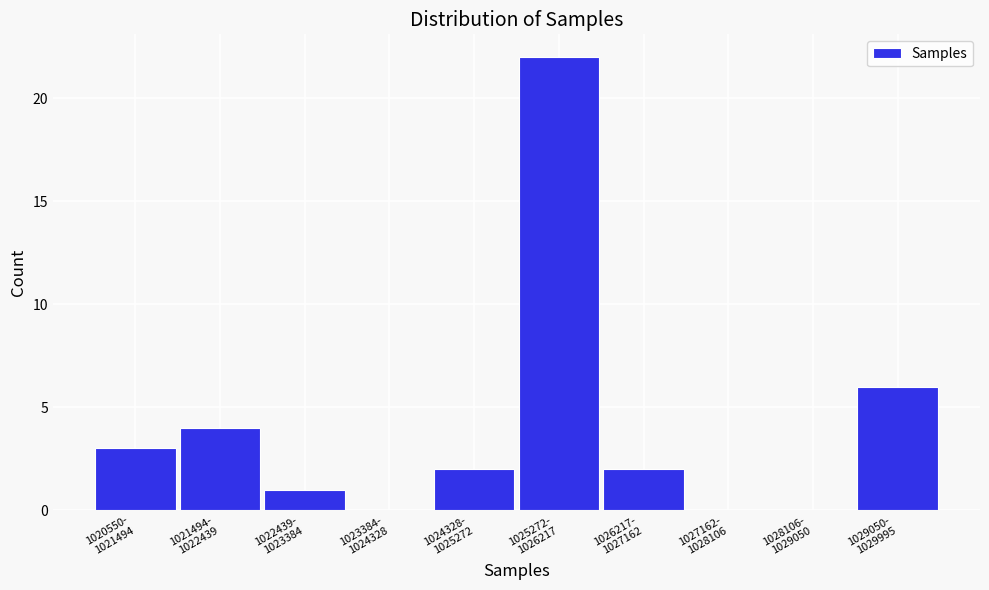

What is the maximum value shown in the chart?

22